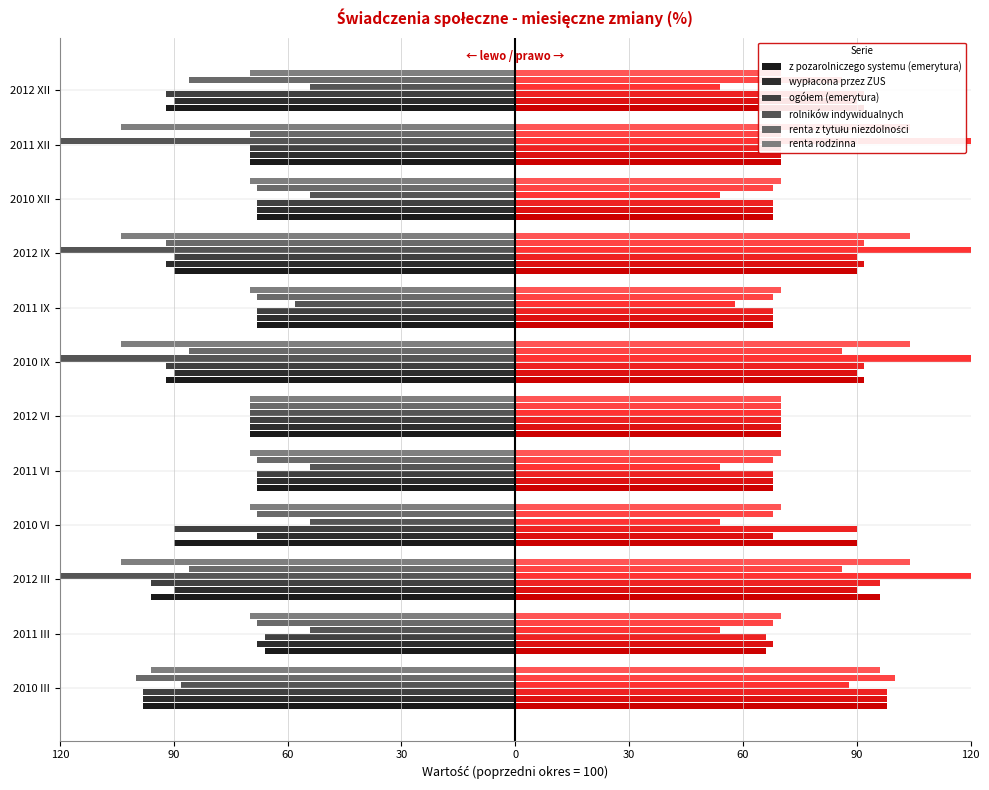

At how many categories does at least one series exceed -121?

12